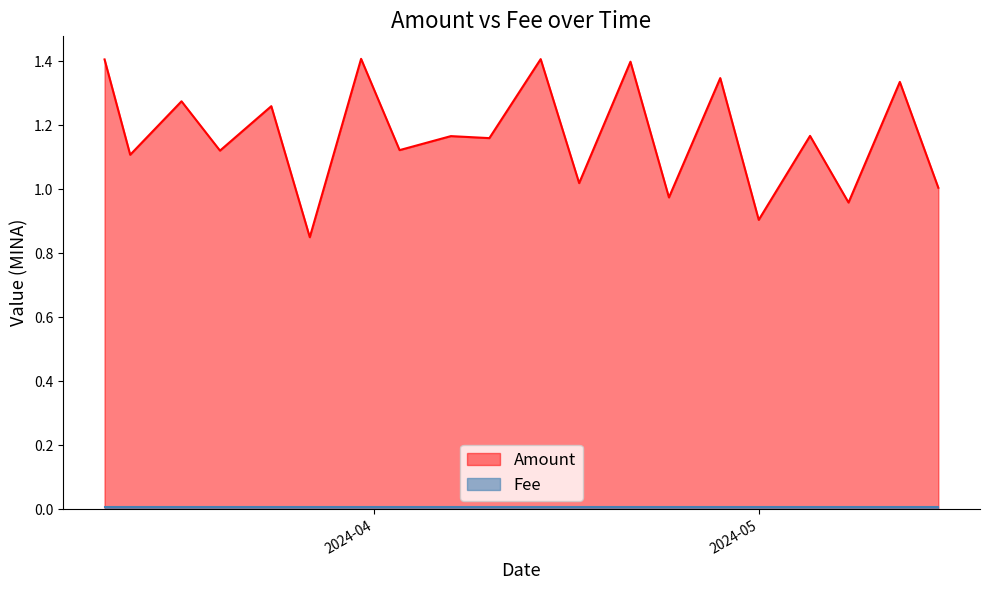

Which has a higher value, 2024-03-24 or 2024-04-07?

2024-03-24